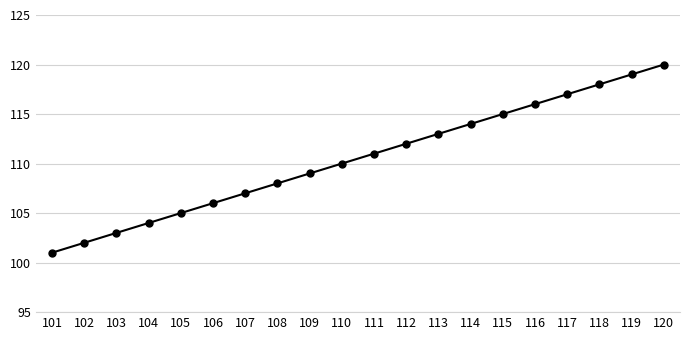

Is it true that the value at 102 is 25?

False